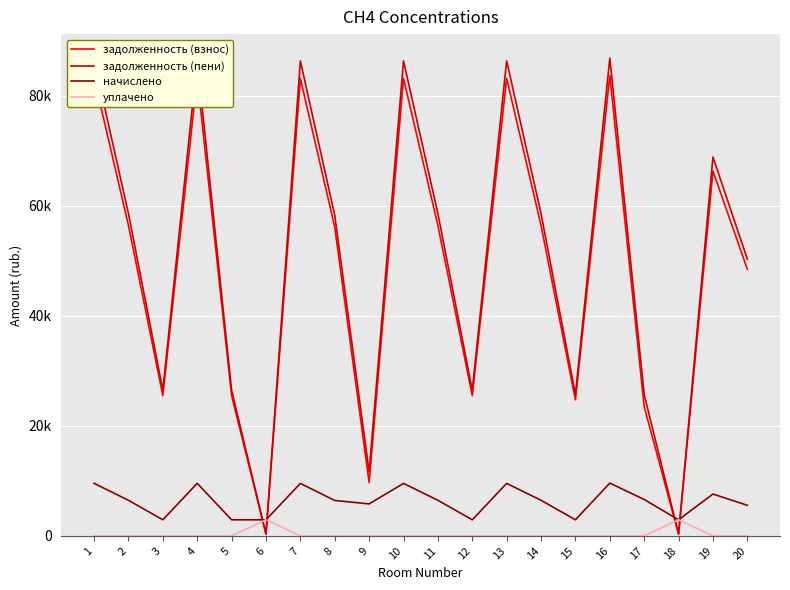

Is it true that задолженность (взнос) equals 42790.6 at 19?

False